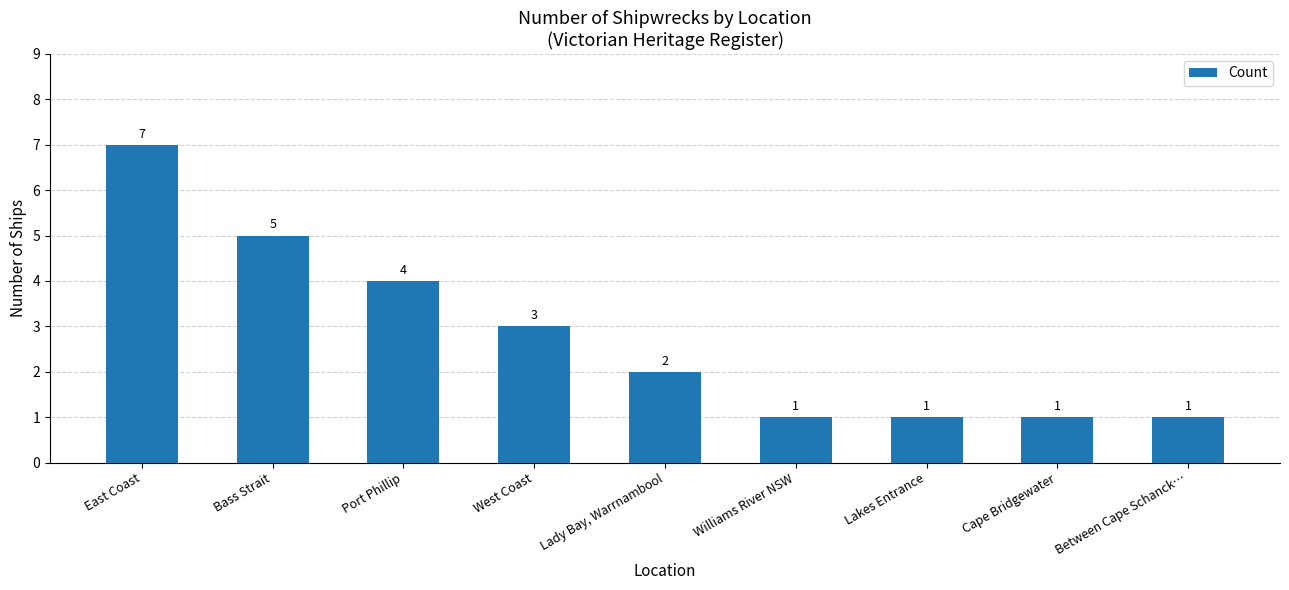

Where does the data first go above 2?

East Coast